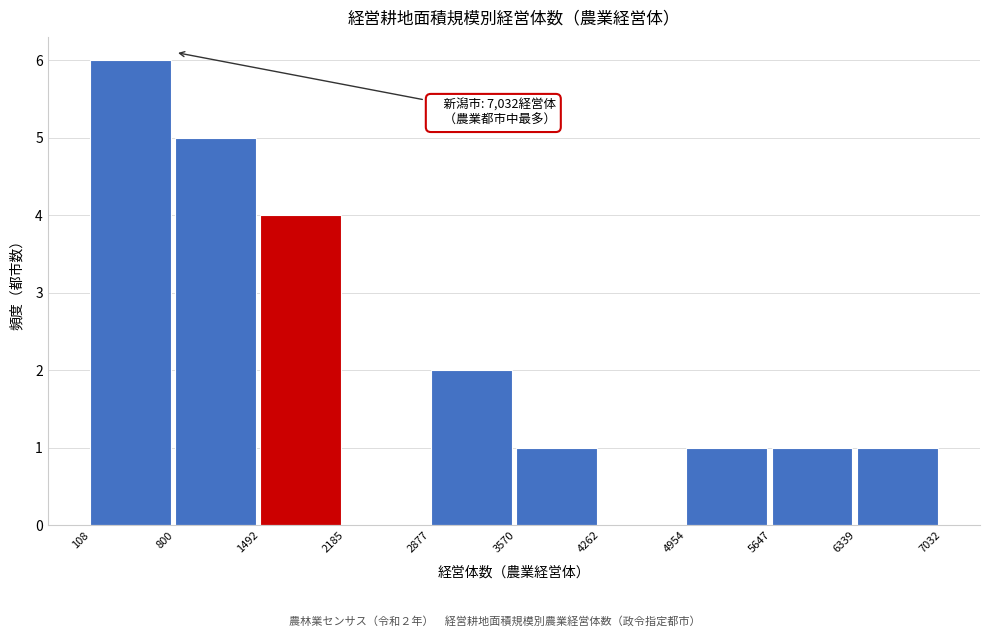

Over which range of the x-axis is the bar tallest?

108 to 800